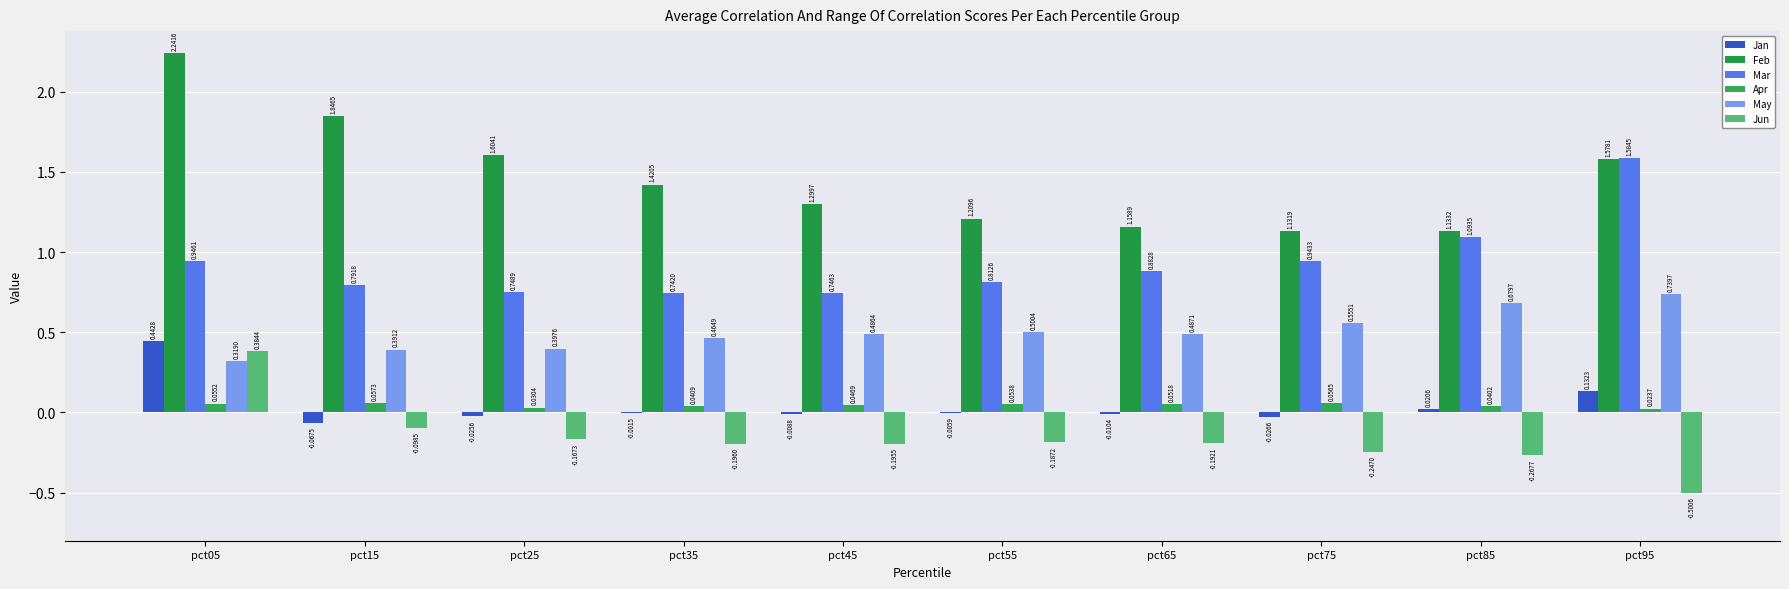

Is the value of Jun at pct75 greater than the value of Apr at pct45?

No